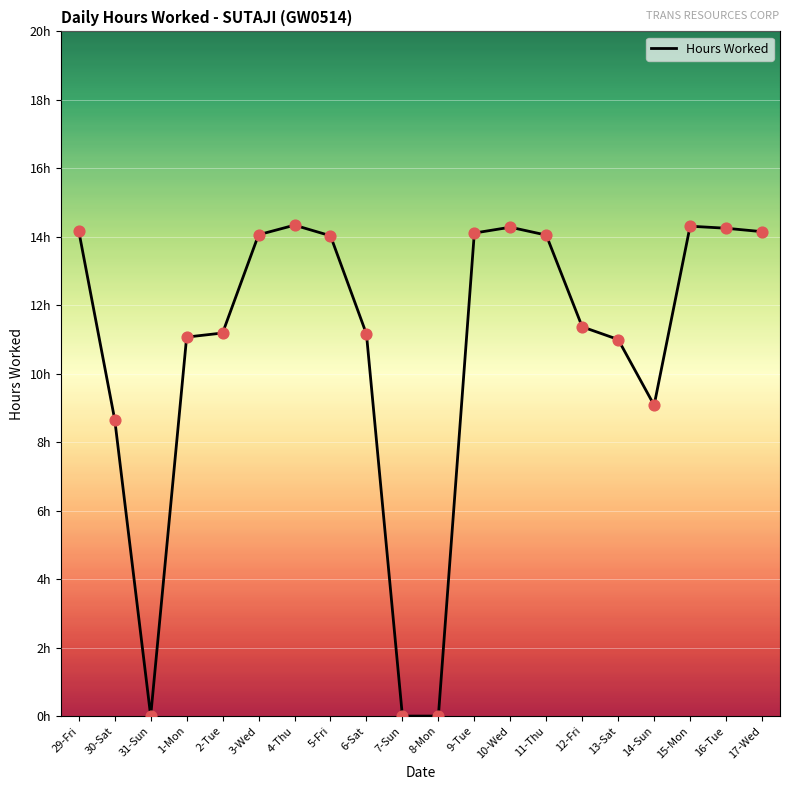

Approximately how many times larger is the value at 17-Wed compared to 30-Sat?

1.6